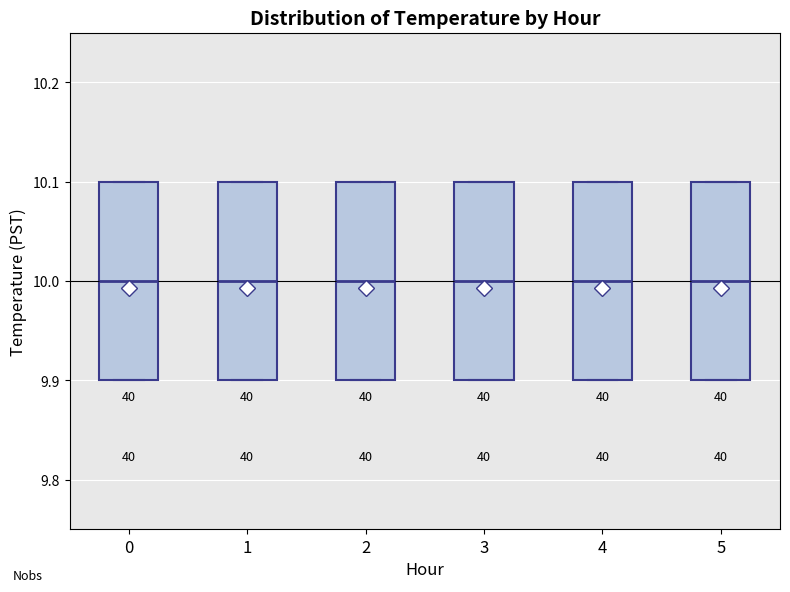

Where is the upper edge of the box at x = 4 on the y-axis? The values are not printed on the chart, so give them approximately, as read against the axis.

10.1